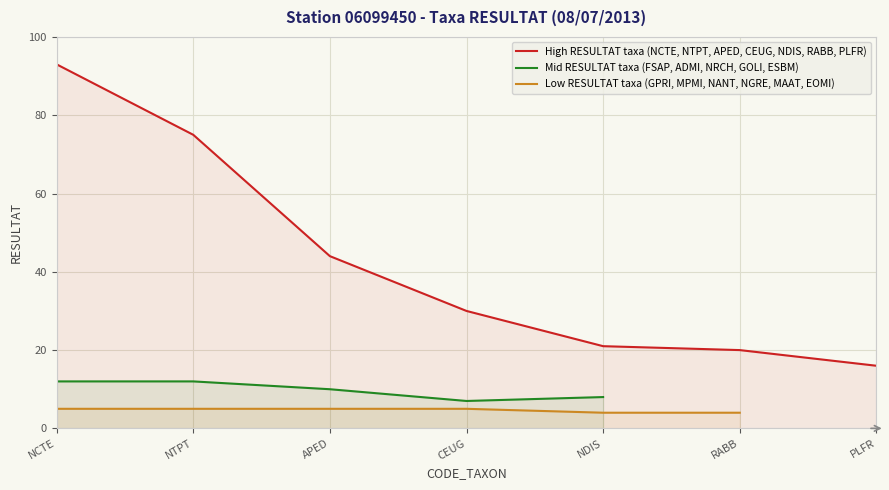

At which label does High RESULTAT taxa (NCTE, NTPT, APED, CEUG, NDIS, RABB, PLFR) reach its peak?

NCTE